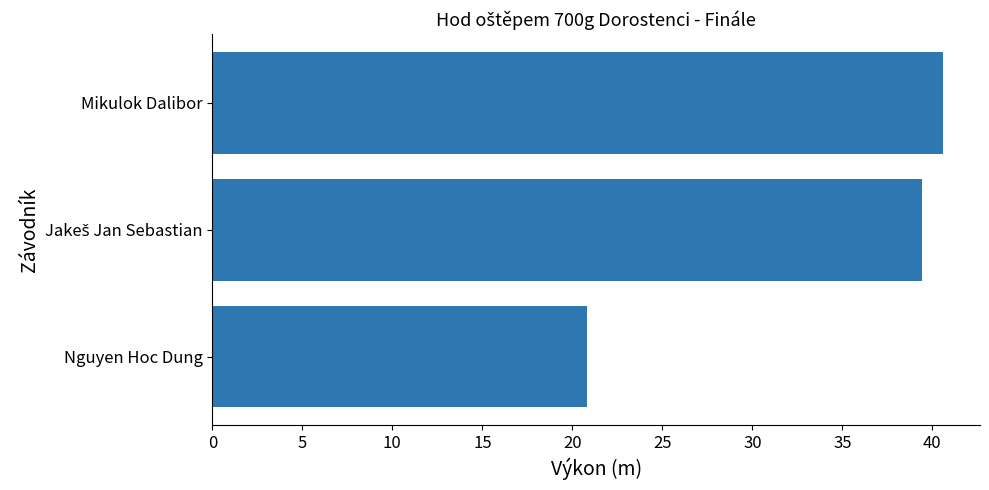

What value does the data have at Nguyen Hoc Dung?

20.8